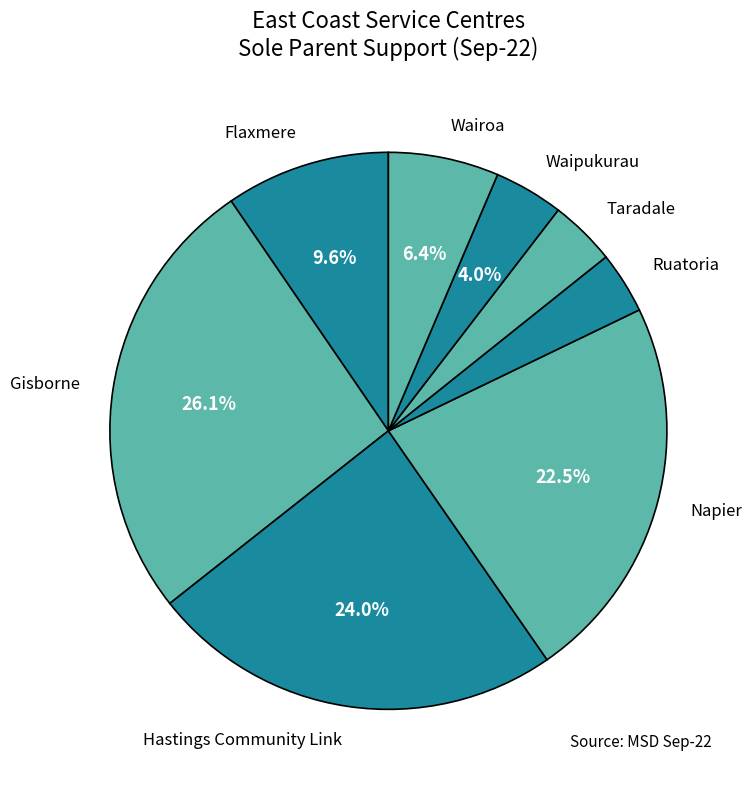

Which category has the biggest portion of the pie?

Gisborne